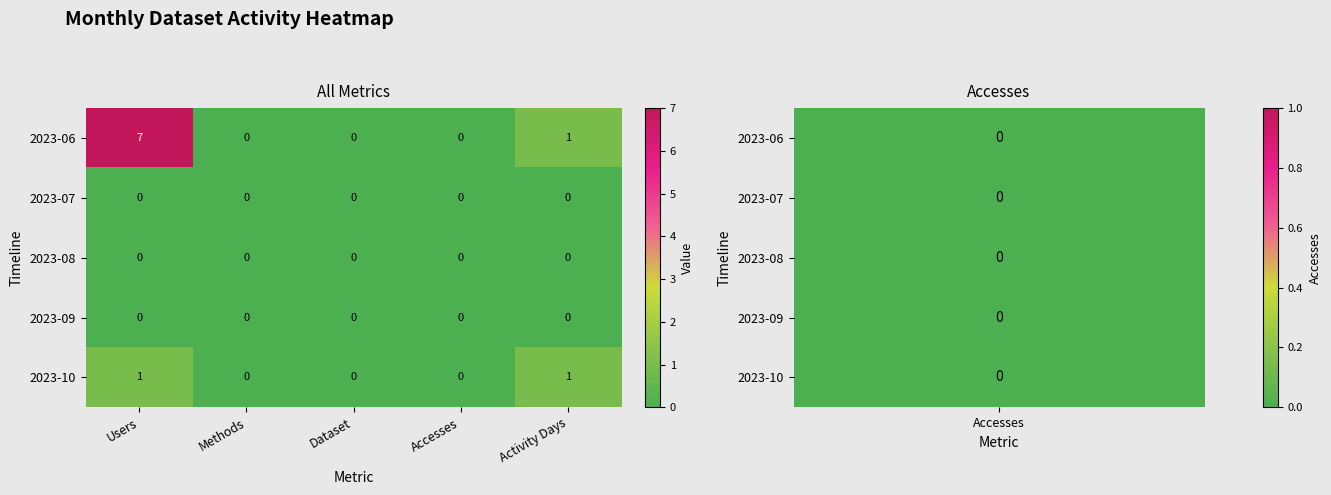

The value of 2023-09 at Users is 0. True or false?

True